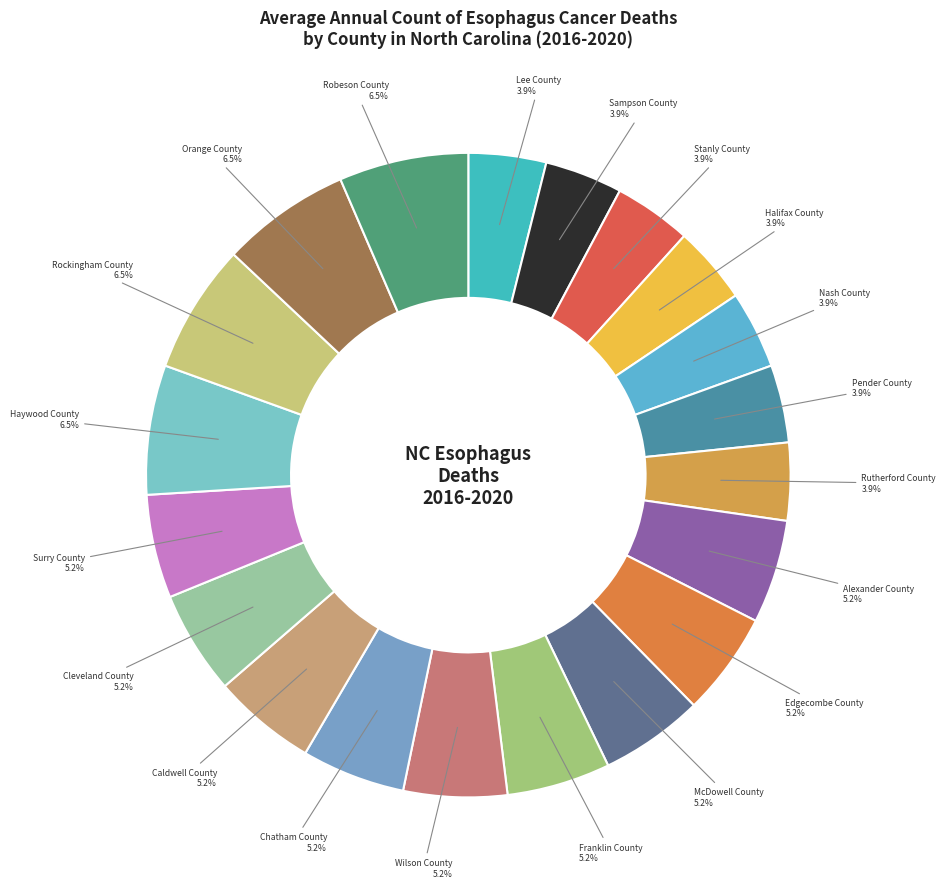

Count the number of slices in the pie.

20